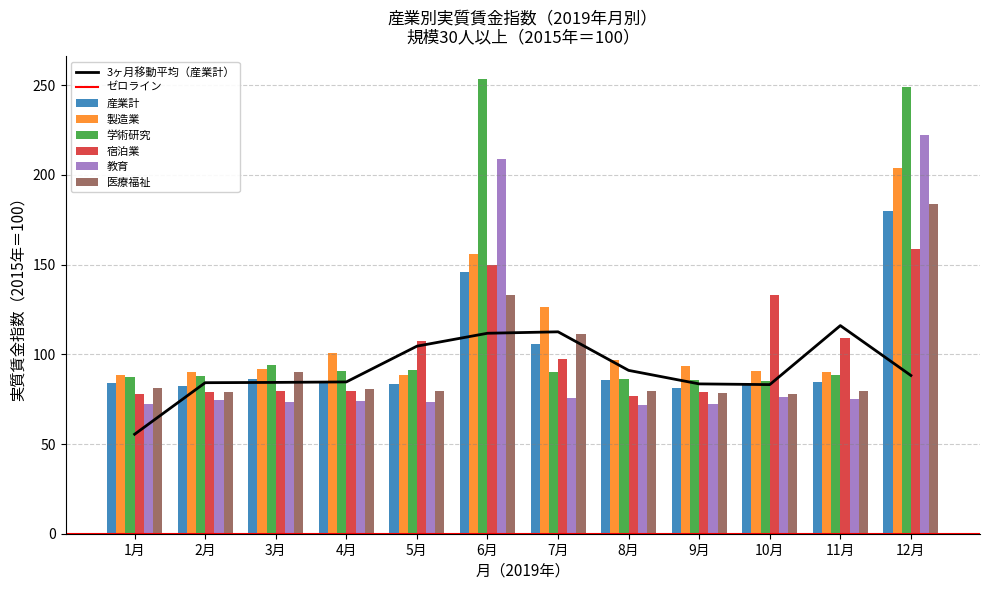

What is the sum of the 製造業 values at 1月 and 7月?

215.0